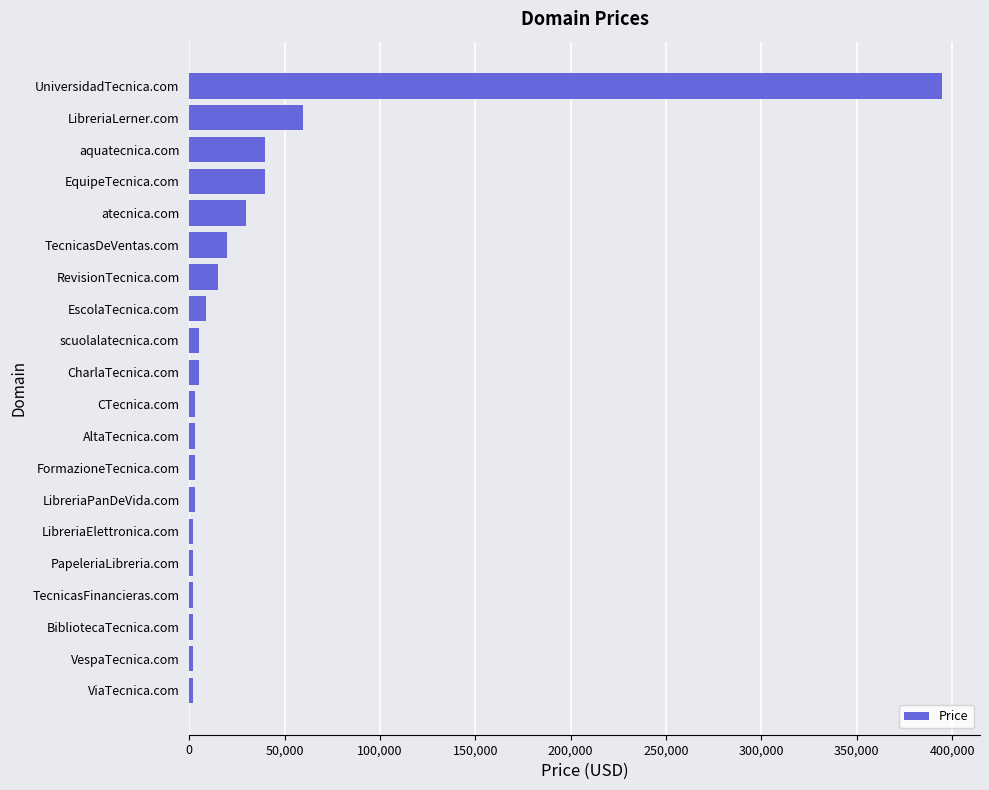

What is the smallest value displayed?

1888